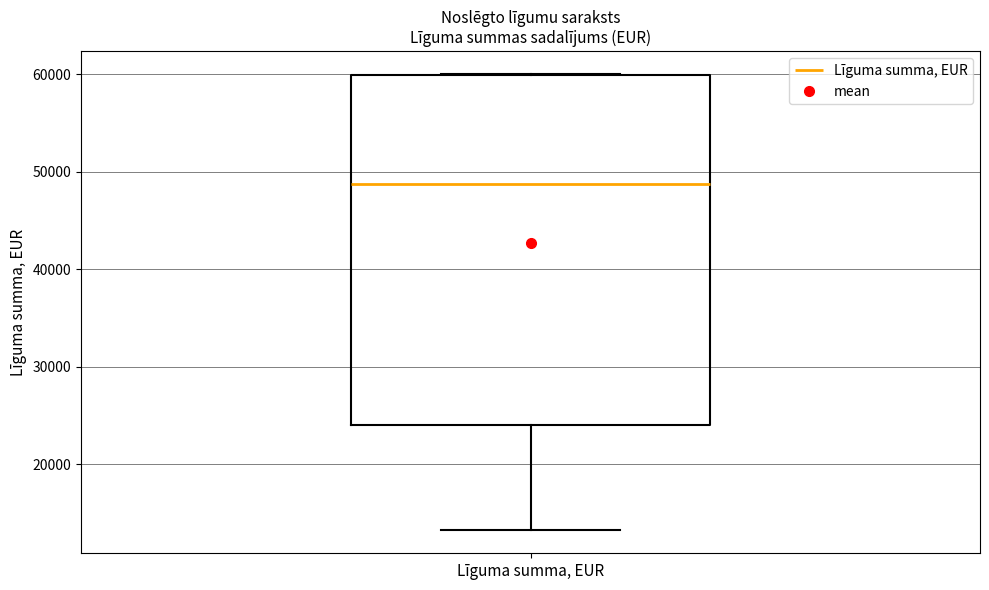

Transcribe this box plot: give where the median line is, the range the box spans, and where the two whiskers end, as read against the y-axis. The values are not printed on the chart, so give them approximately, as read against the axis.

median 49000, box 24000 to 60000, whiskers 13000 to 60000